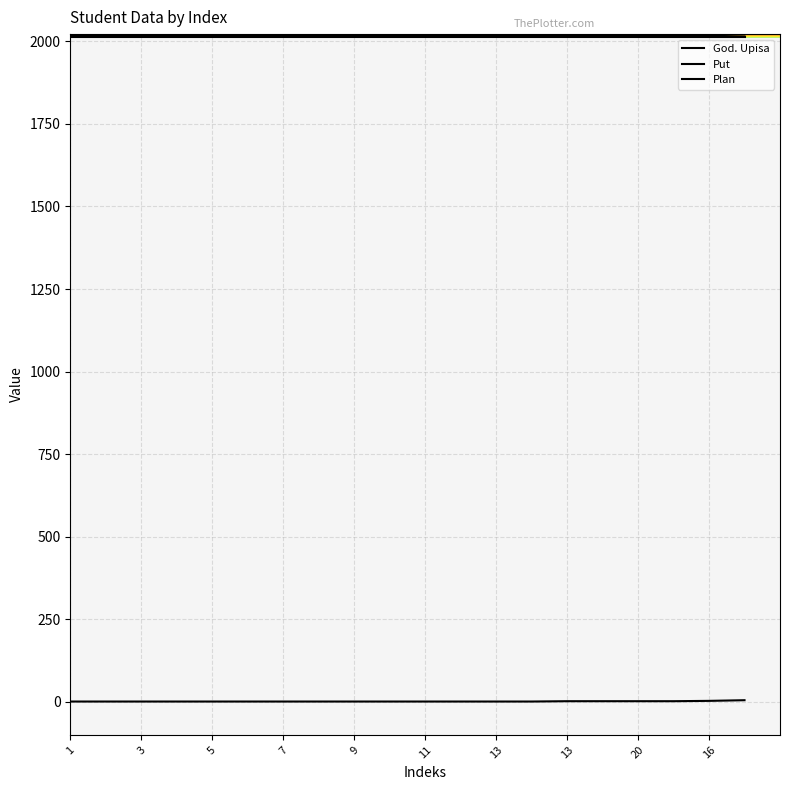

Reading left to right, list all the values displayed in this chart.

God. Upisa: 2019	2019	2019	2019	2019	2019	2019	2019	2019	2019	2019	2019	2019	2019	2018	2018	2018	2018	2017	2015
Put: 1	1	1	1	1	1	1	1	1	1	1	1	1	1	2	2	2	2	3	5